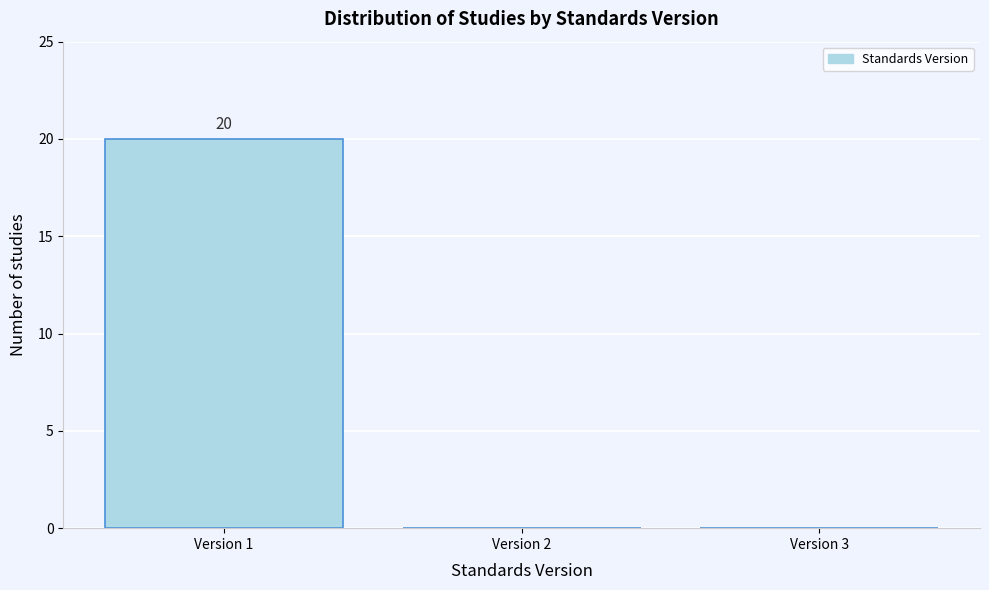

Over which range of the x-axis is the bar tallest?

0.5 to 1.5